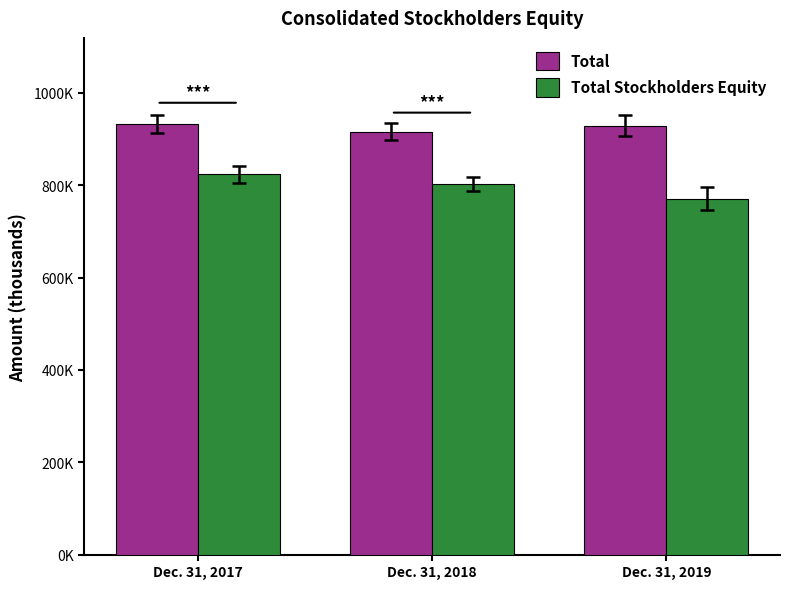

Does the chart contain any negative values?

No